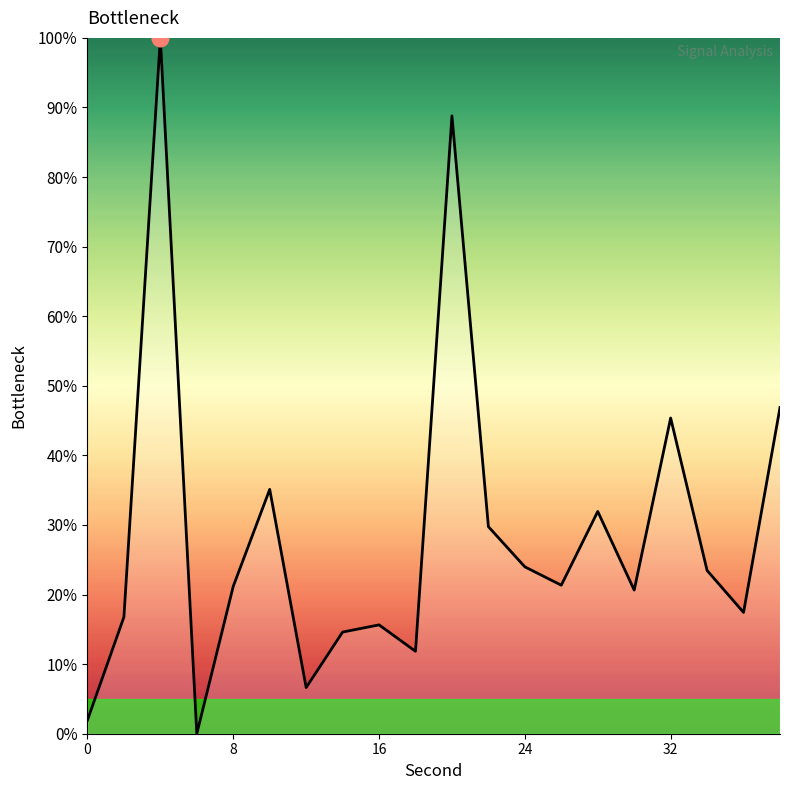

The value at 24 is 38.9. True or false?

False